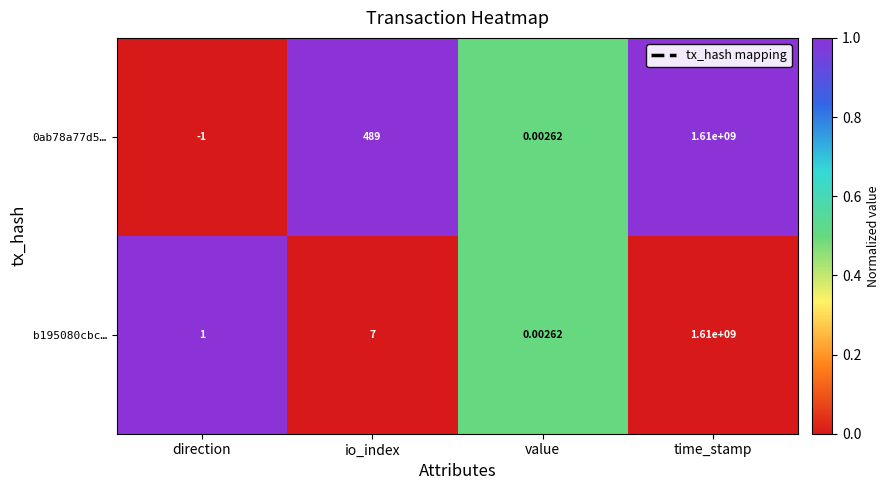

At which label does 0ab78a77d5… reach its peak?

time_stamp